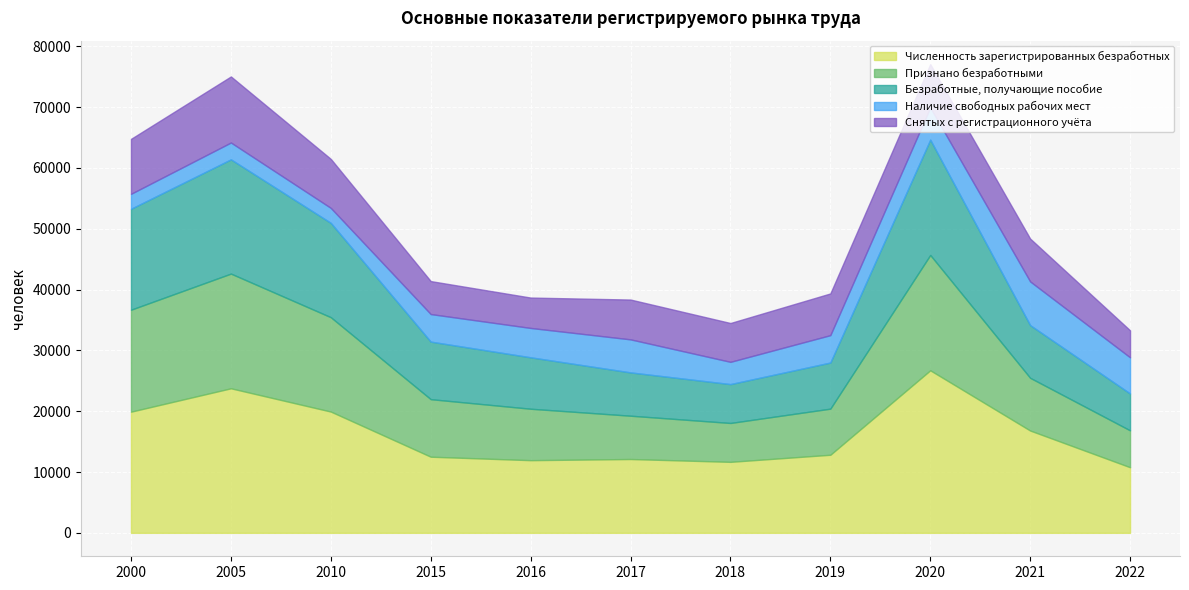

Which series changed the most between 2015 and 2022?

Признано безработными